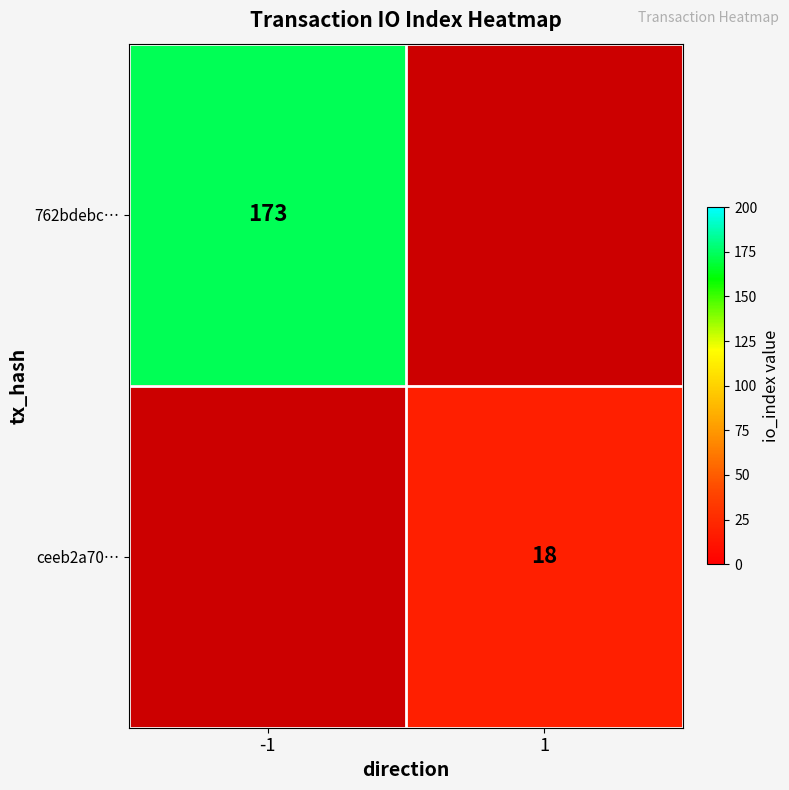

Is the value of 762bdebc… at 1 greater than the value of ceeb2a70… at -1?

No